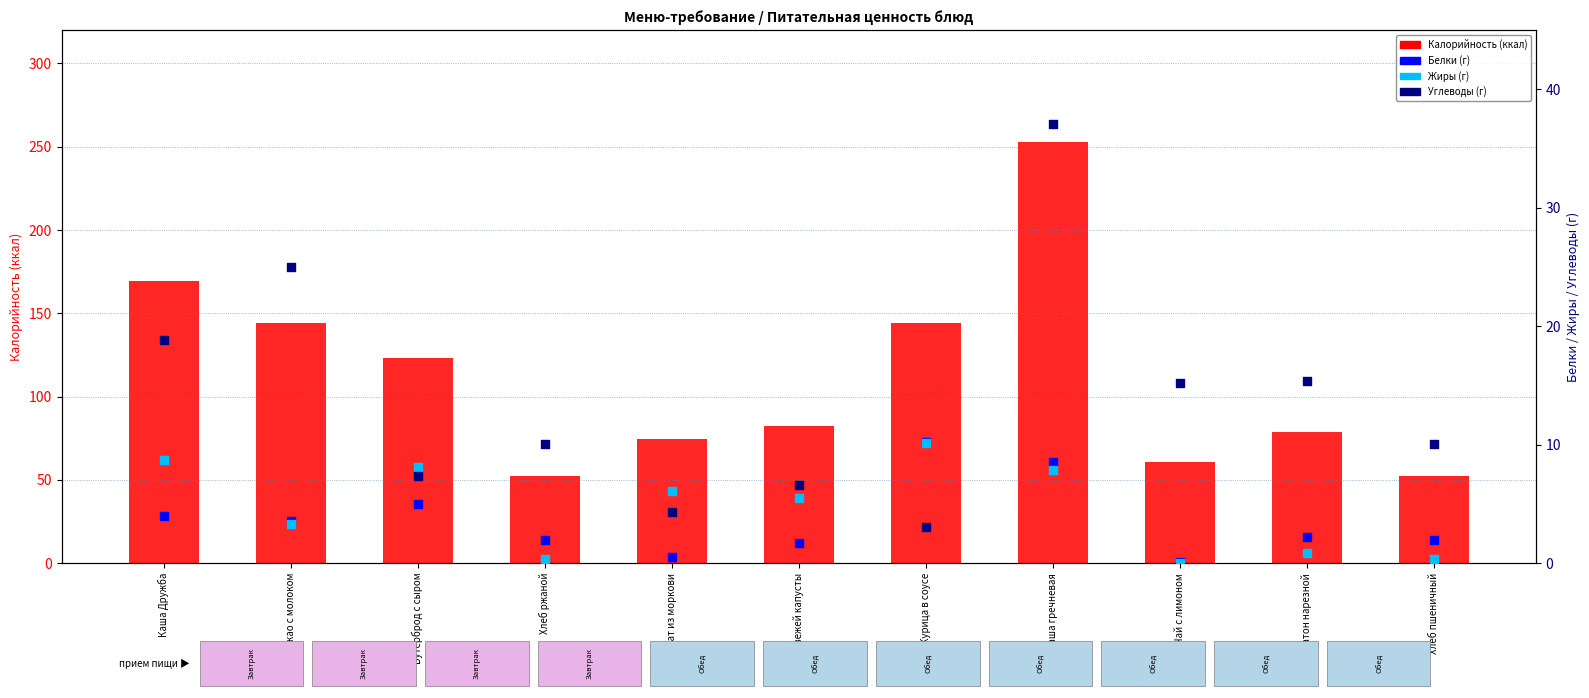

Which series reaches the minimum Y coordinate?

Жиры